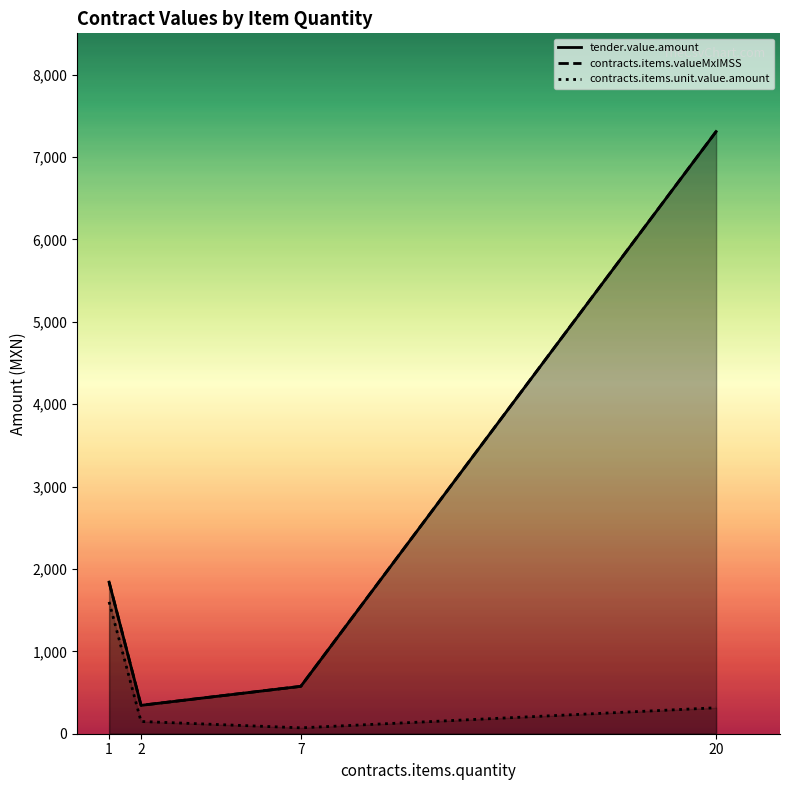

Which category has the highest value in the contracts.items.valueMxIMSS series?

20